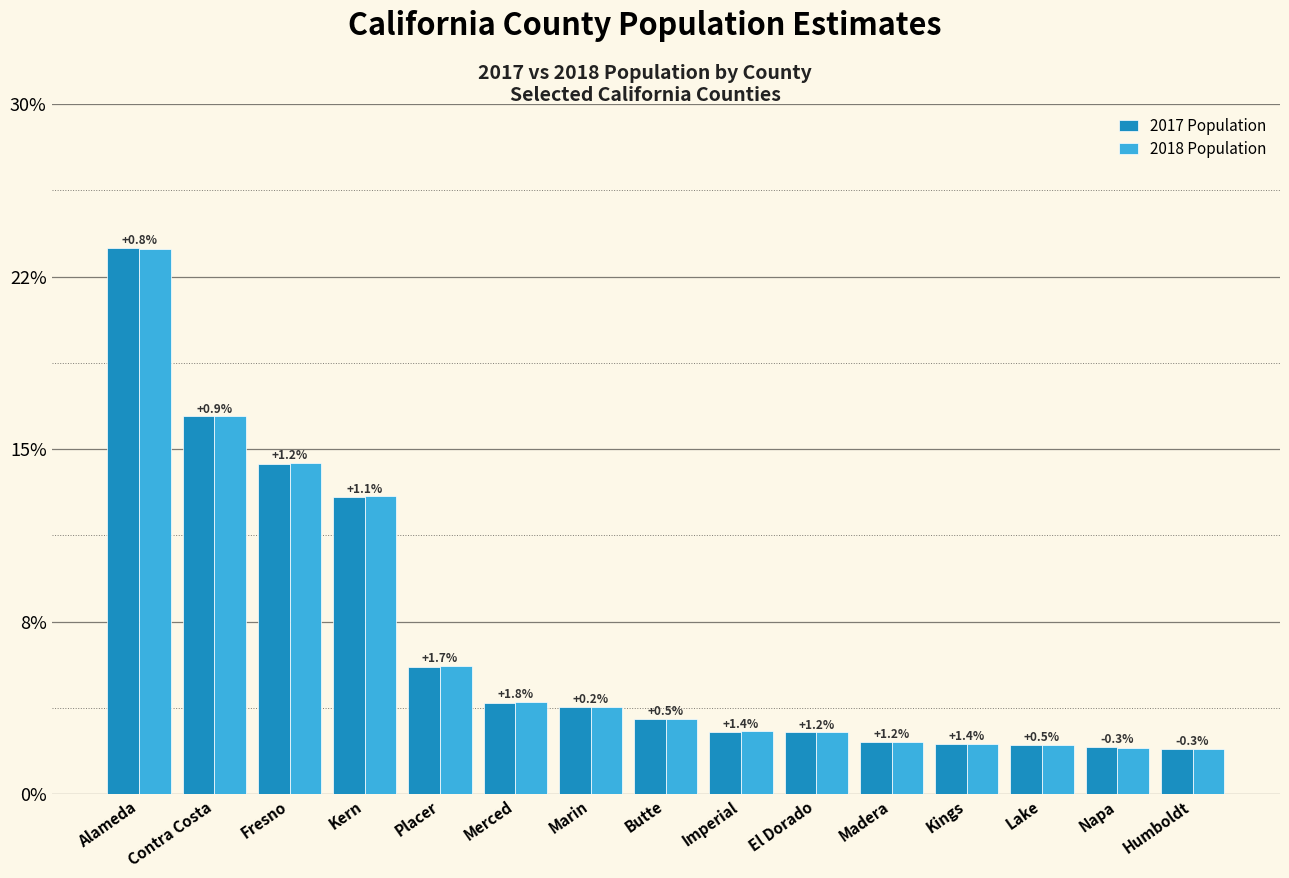

Which label corresponds to the smallest value in the chart?

Humboldt